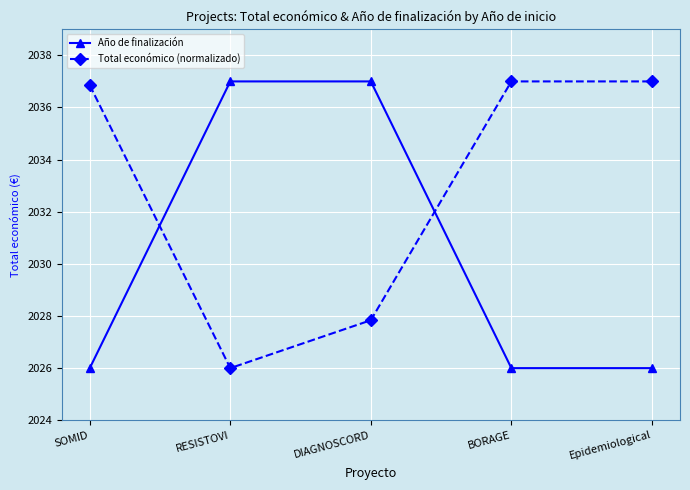

The value of Total económico (normalizado) at RESISTOVI is 559.9. True or false?

False